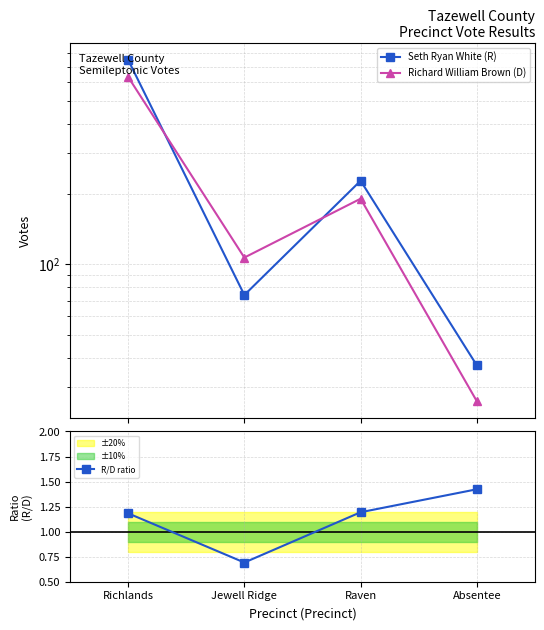

True or false: Richard William Brown (D) and R/D ratio cross at least once.

False